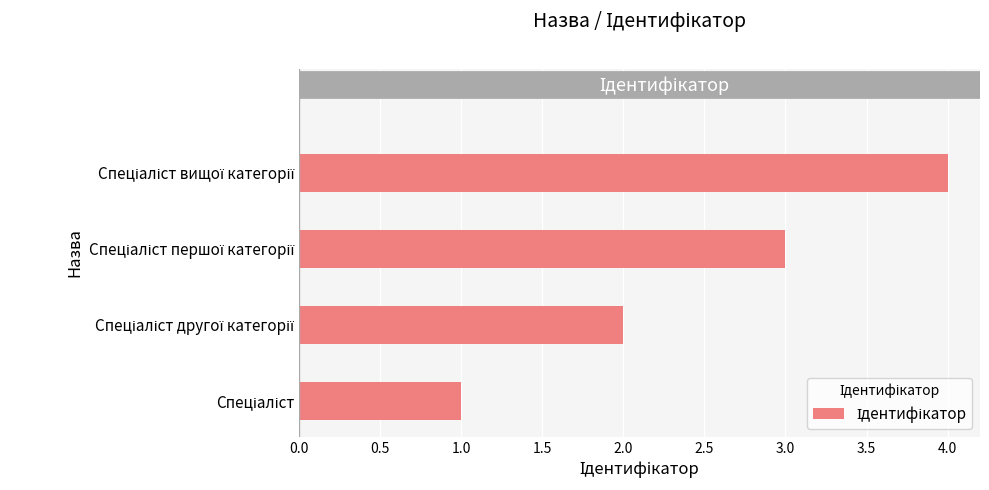

What is the greatest value displayed?

4